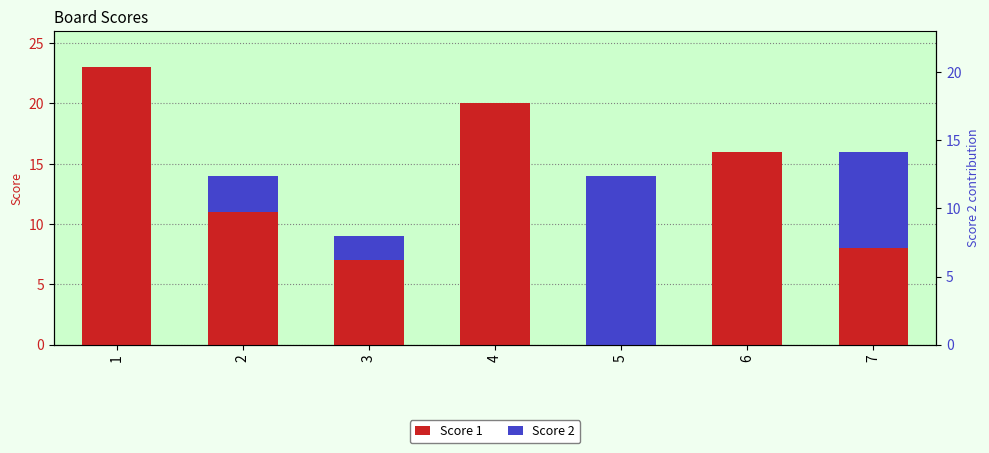

What is the difference between the second highest and minimum values in the Score 1 series?

20